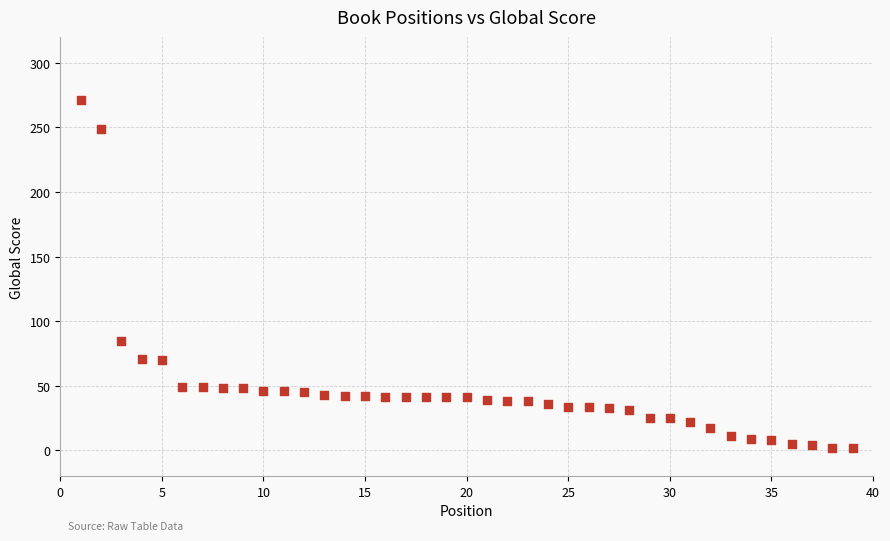

What is the range of Y values (max minus min)?

269